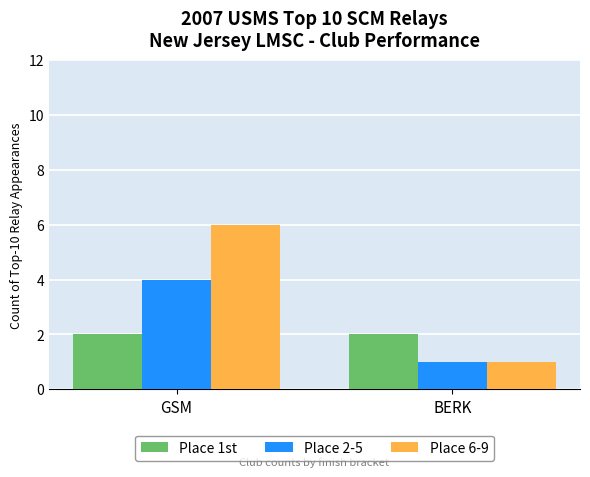

What are all the series names shown in the legend?

Place 1st, Place 2-5, Place 6-9